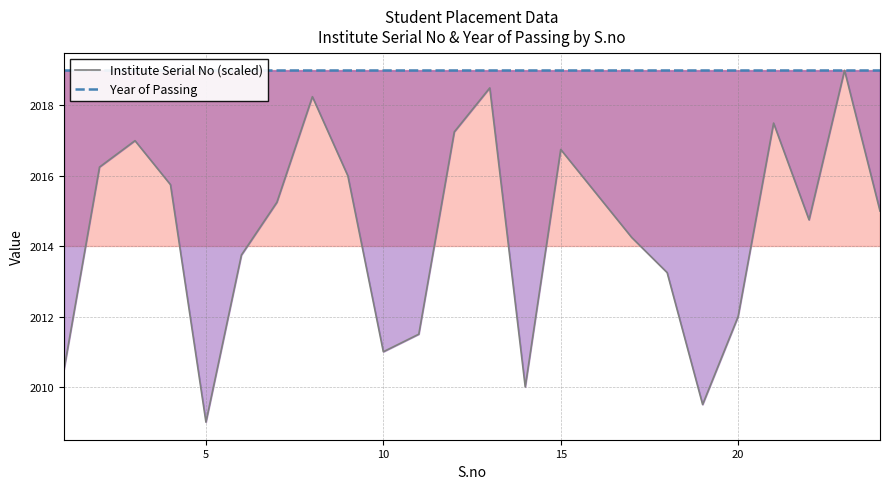

Which series has the widest spread of values?

Institute Serial No (scaled)